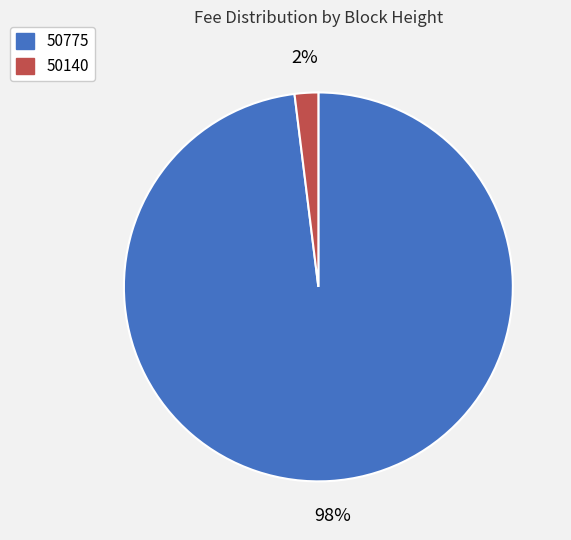

Between 50140 and 50775, which is larger?

50775